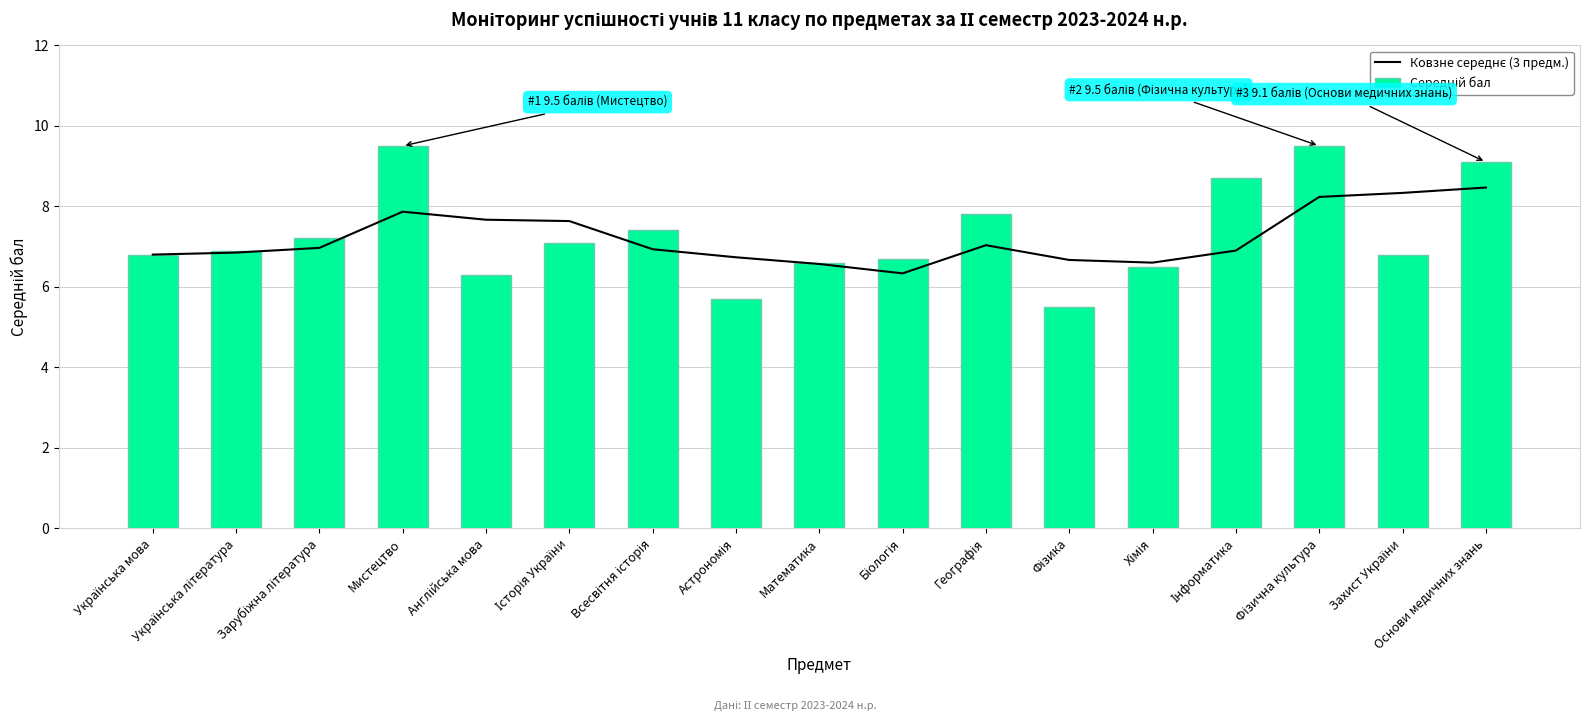

What are all the series names shown in the legend?

Ковзне середнє (3 предм.), Середній бал